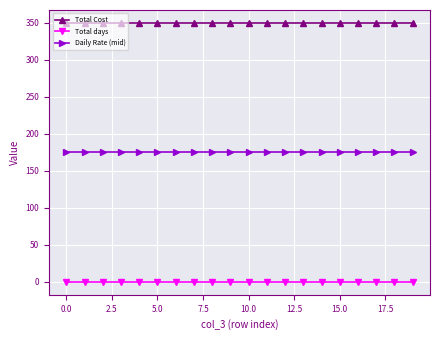

How many lines are shown in the chart?

3